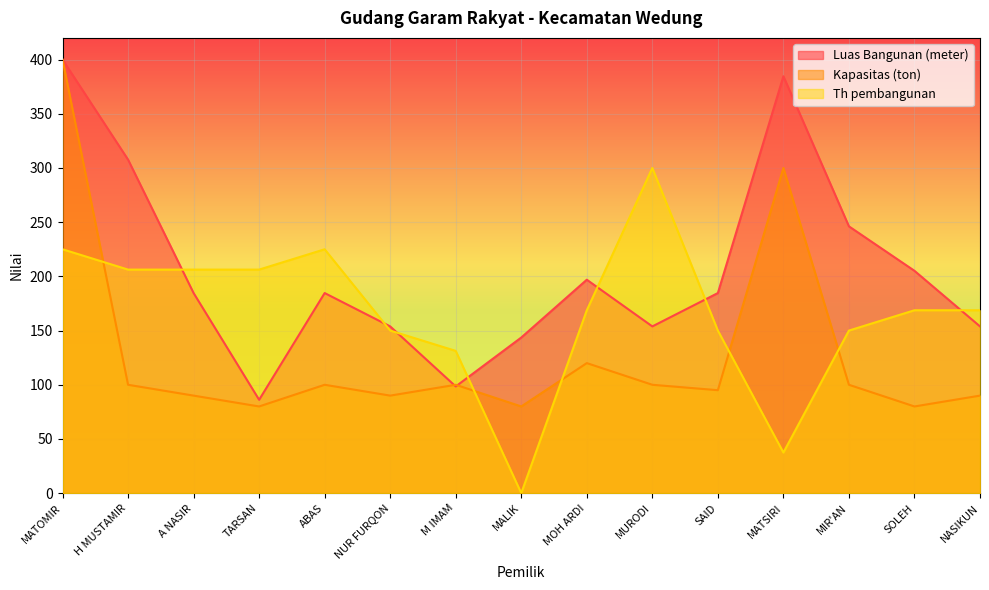

Reading left to right, transcribe all the data shown in this chart.

Luas Bangunan (meter): 400.0	307.7	184.6	86.2	184.6	153.8	98.5	143.6	196.9	153.8	184.6	384.6	246.2	205.1	153.8
Kapasitas (ton): 400.0	100.0	90.0	80.0	100.0	90.0	100.0	80.0	120.0	100.0	95.0	300.0	100.0	80.0	90.0
Th pembangunan: 225.0	206.2	206.2	206.2	225.0	150.0	131.2	0.0	168.8	300.0	150.0	37.5	150.0	168.8	168.8